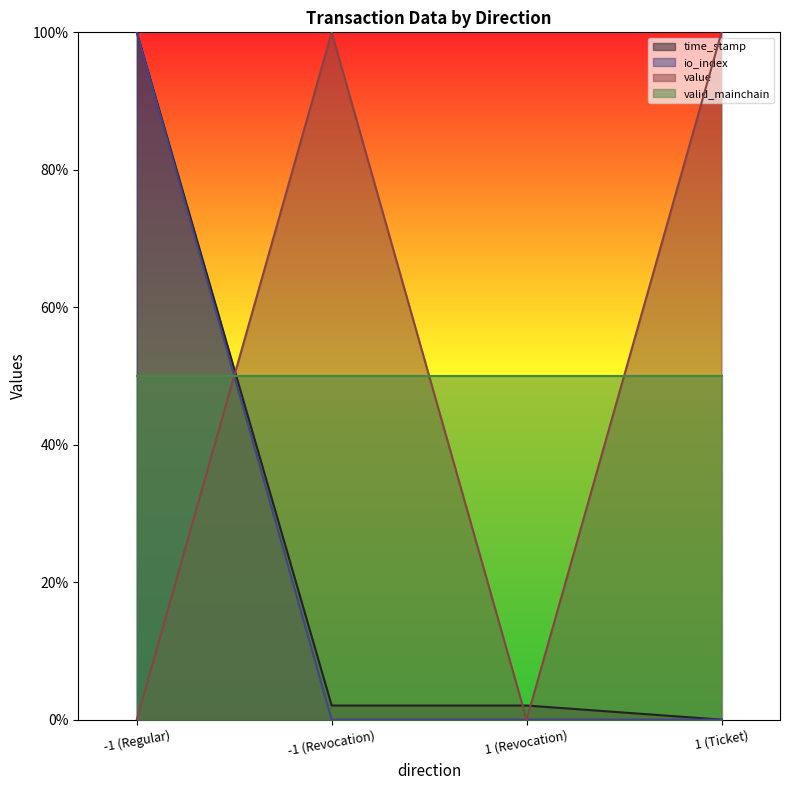

True or false: time_stamp and value cross at least once.

True